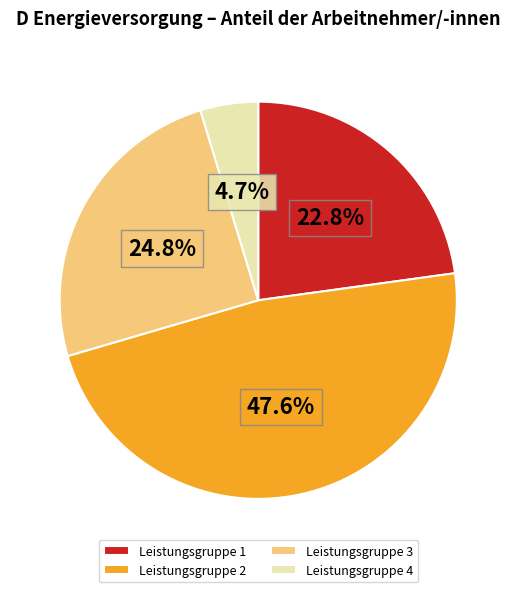

To the nearest percent, what percentage of the pie is Leistungsgruppe 4?

5%